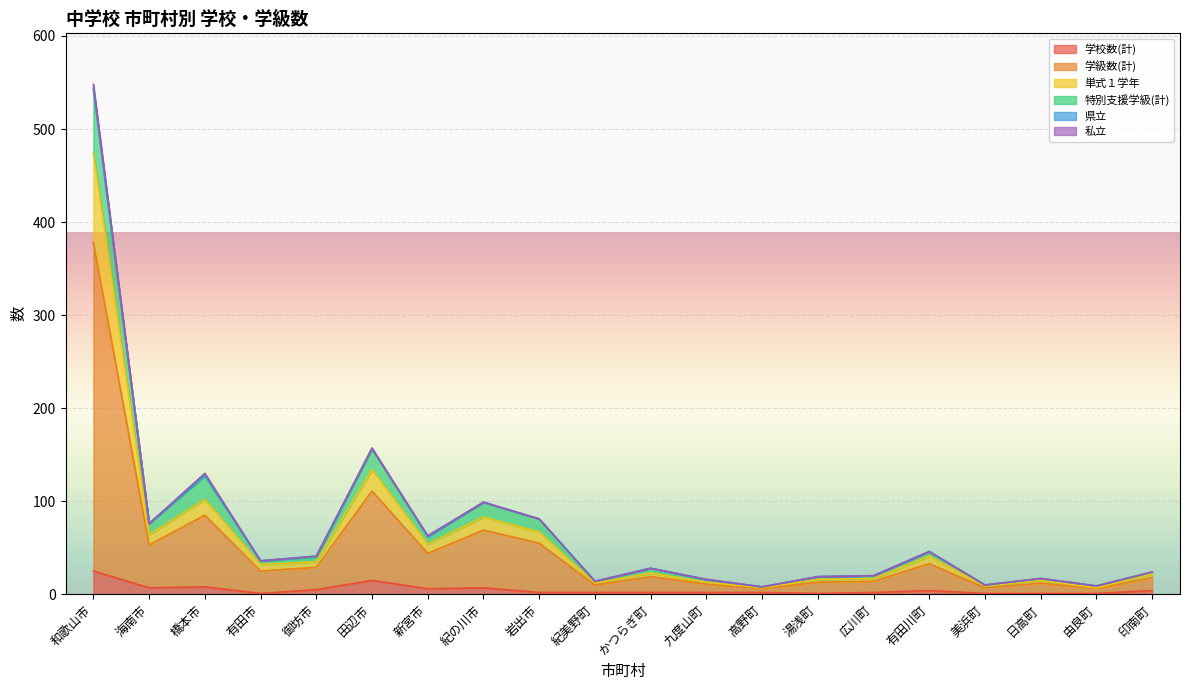

What position from the right is 湯浅町?

7